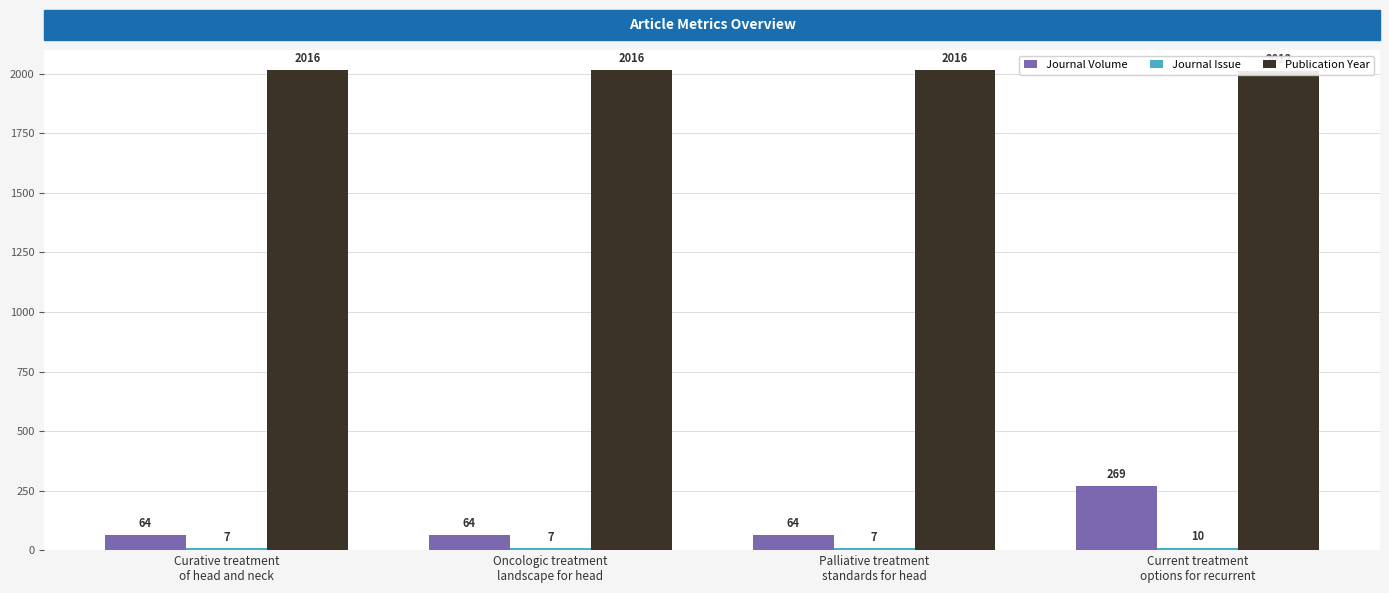

What is the value of the Journal Volume bar at the 1st from the left?

64